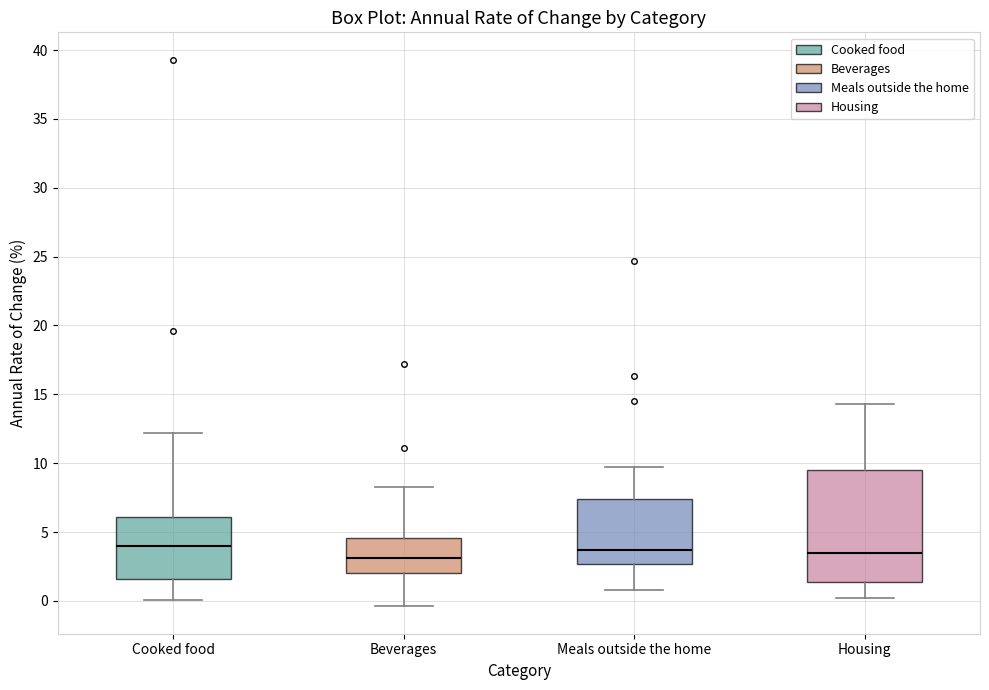

Which box is the tallest, from its lower edge to its upper edge?

Housing